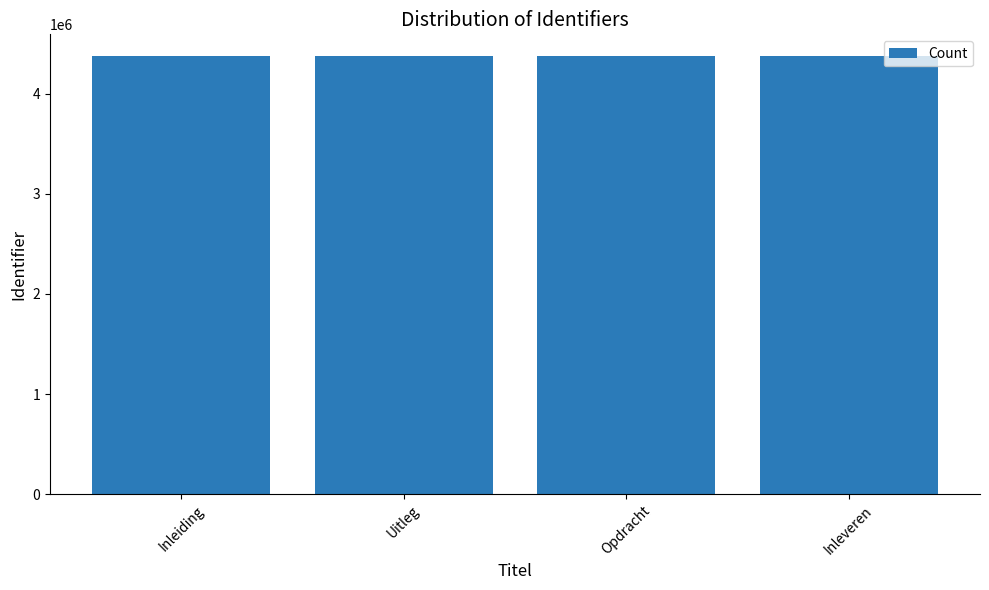

What is the label of the 4th bar from the left?

Inleveren